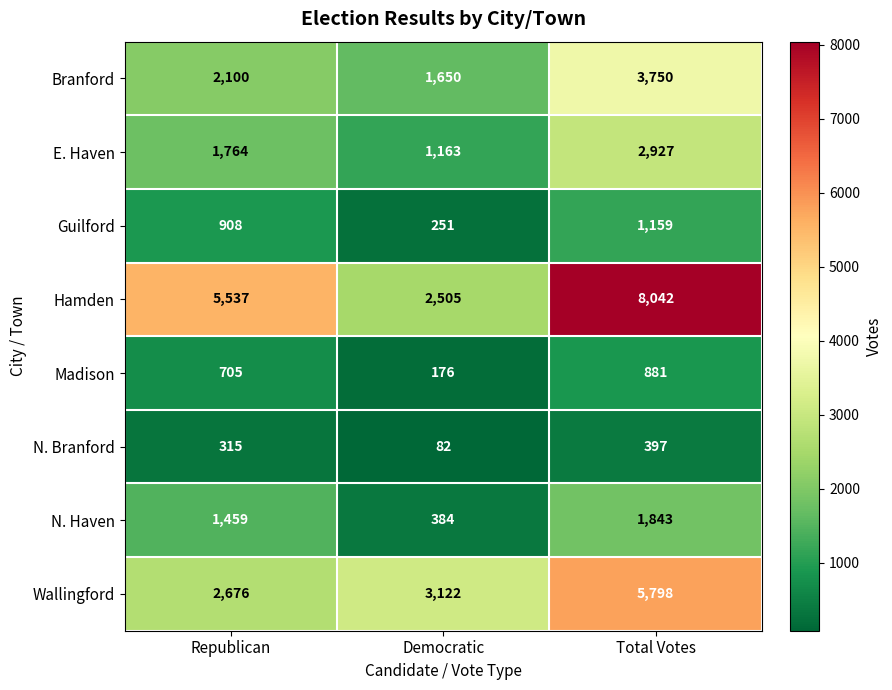

Which series has the widest spread of values?

Hamden